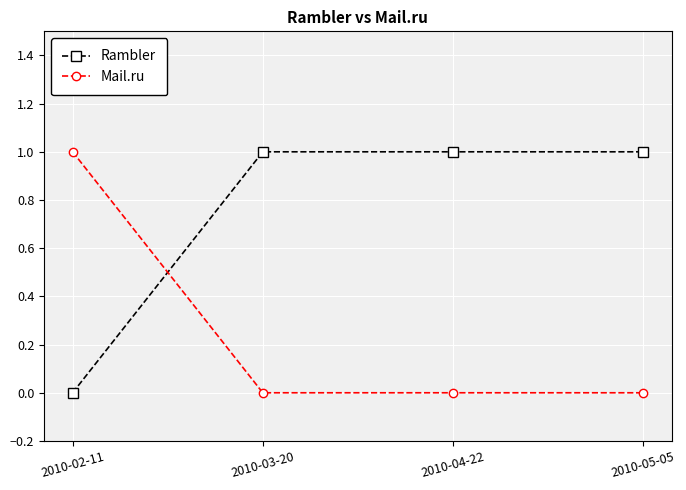

How many intersections are there between Mail.ru and Rambler?

1